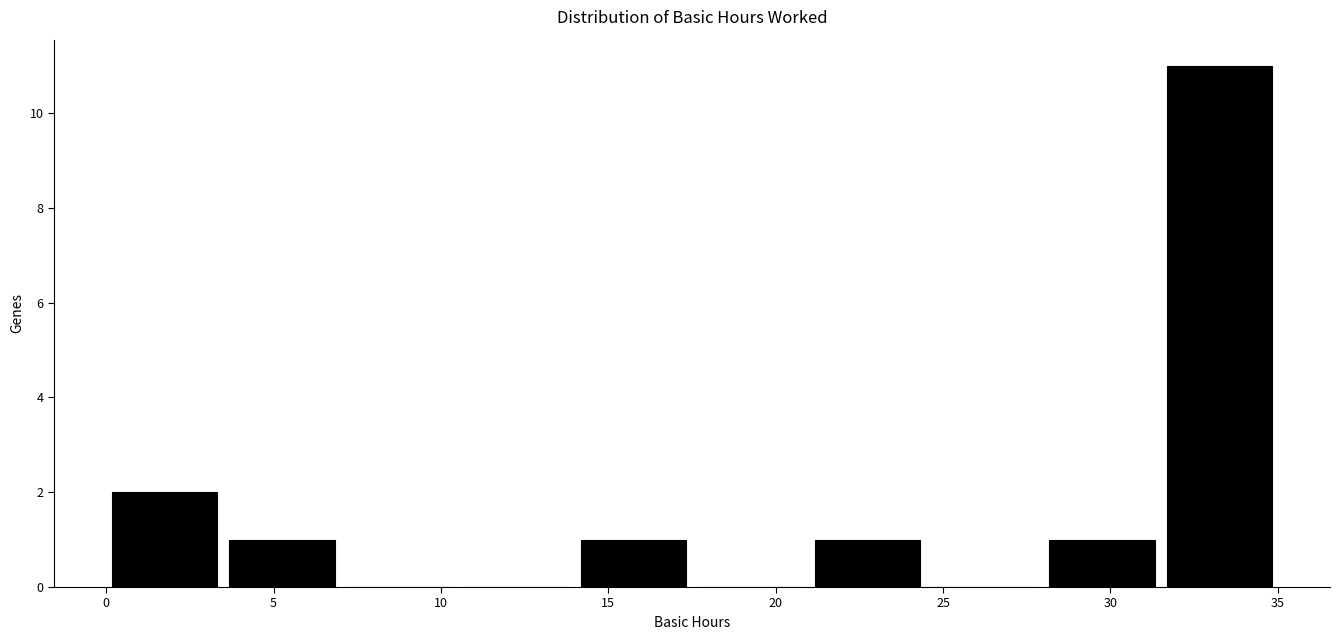

Reading left to right, list every bar in this chart as the range it spans on the x-axis followed by its height. The values are not printed on the chart, so give them approximately, as read against the axis.

0.0 to 3.5: 2
3.5 to 7.0: 1
7.0 to 10.5: 0
10.5 to 14.0: 0
14.0 to 17.5: 1
17.5 to 21.0: 0
21.0 to 24.5: 1
24.5 to 28.0: 0
28.0 to 31.5: 1
31.5 to 35.0: 11